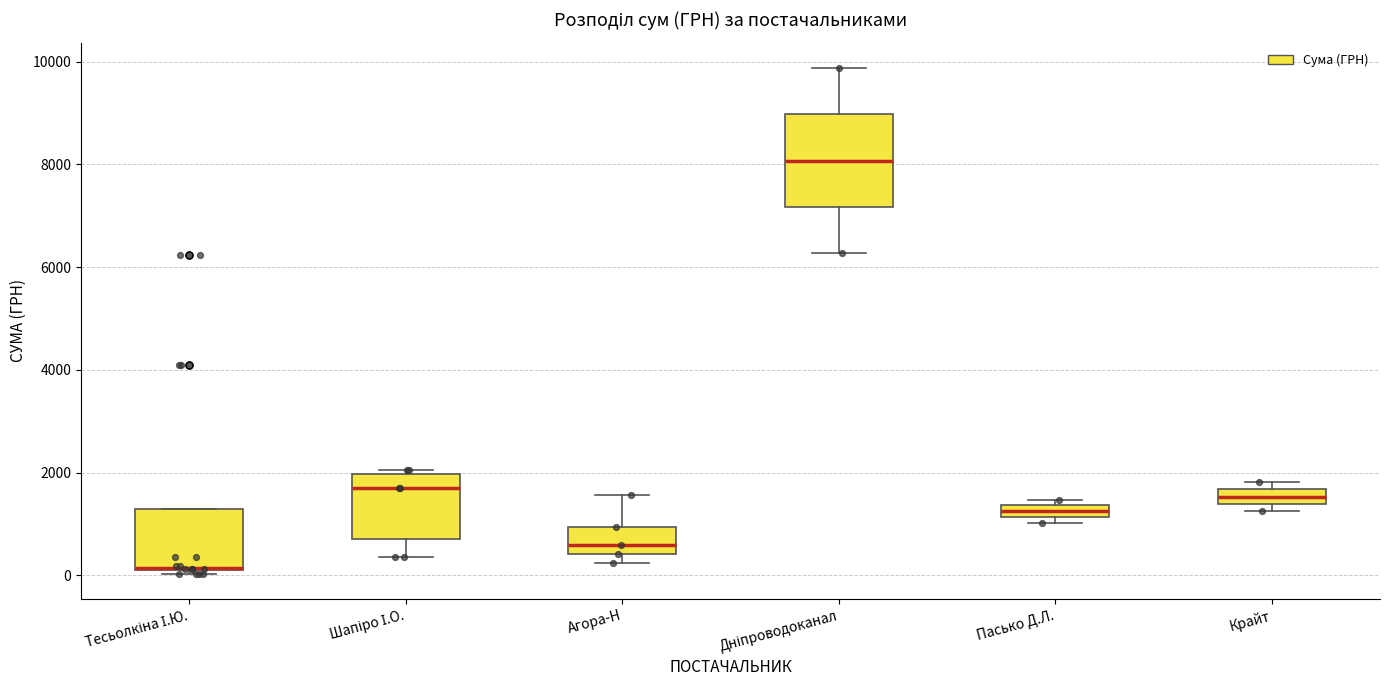

Which box's median line is the lowest?

Тесьолкіна І.Ю.